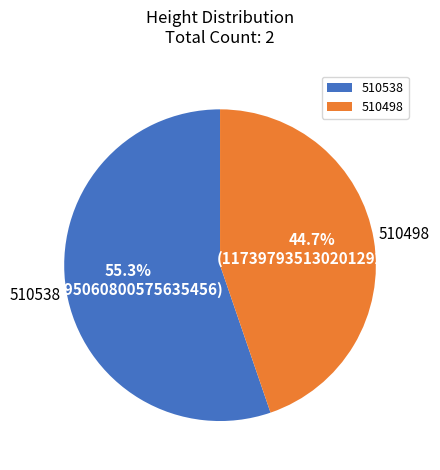

What percentage do 510538 and 510498 together represent?

100.0%